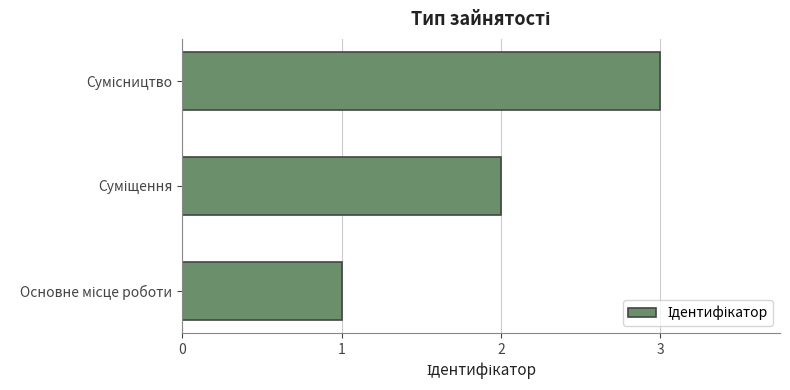

Does the chart contain any negative values?

No